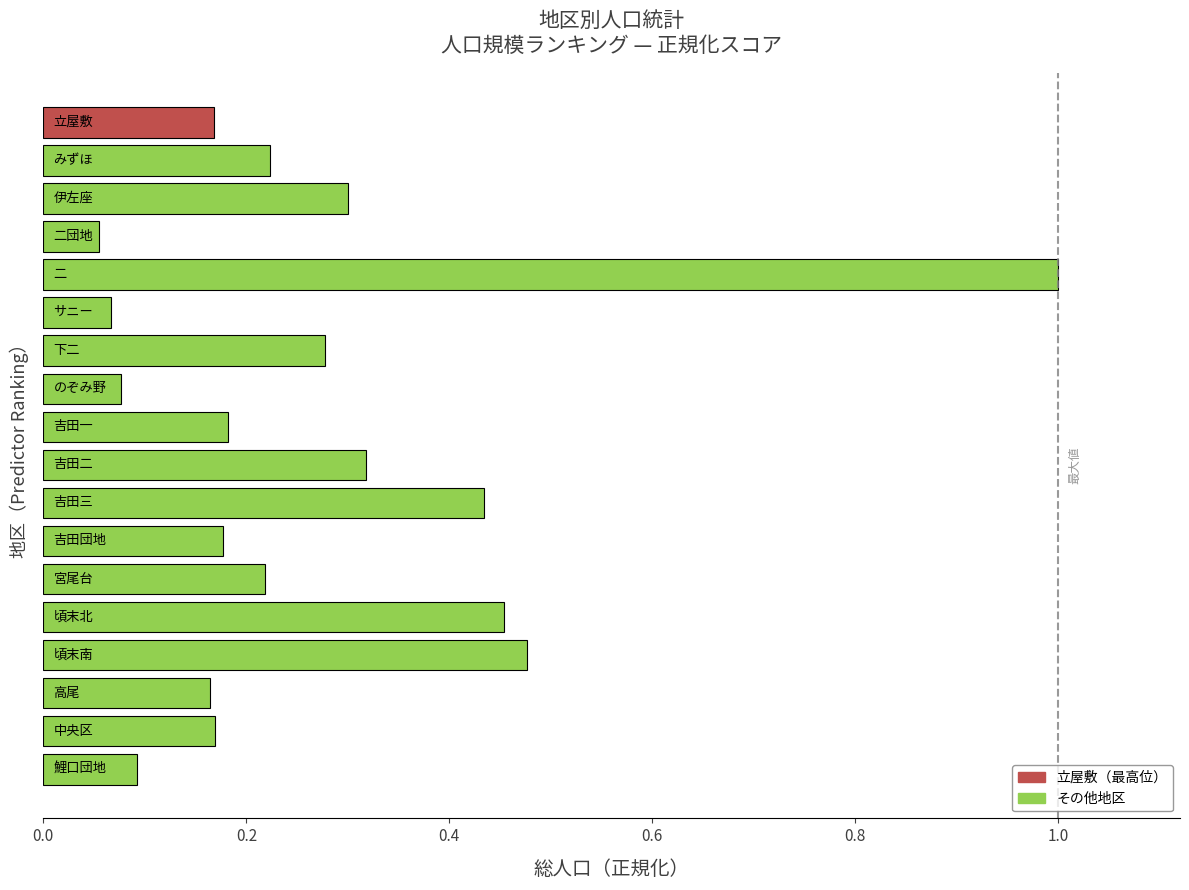

What is the greatest value displayed?

1.0